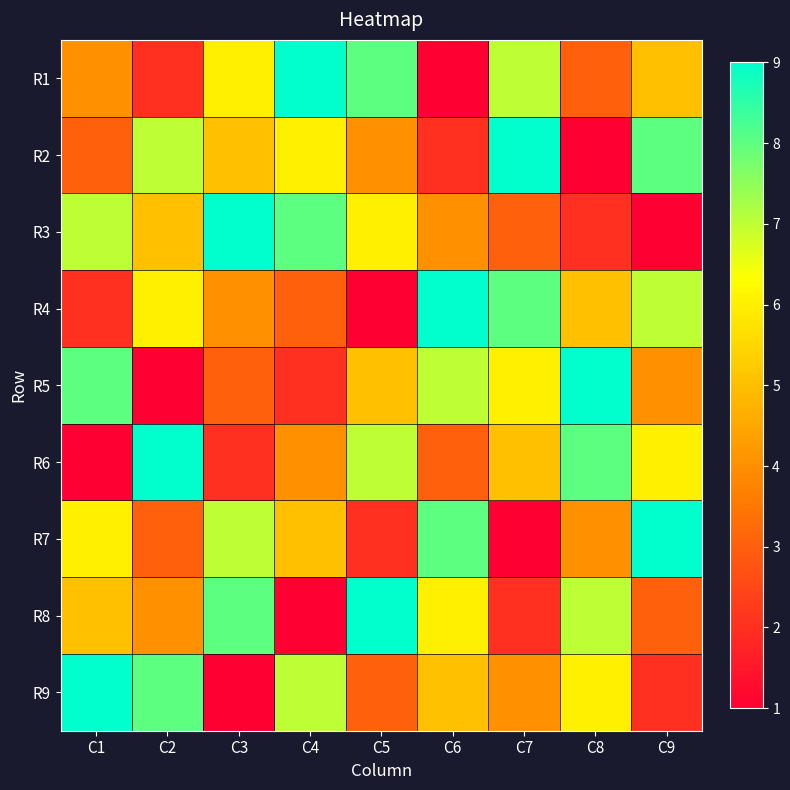

Reading right to left, transcribe all the data shown in this chart.

R1: C9=5	C8=3	C7=7	C6=1	C5=8	C4=9	C3=6	C2=2	C1=4
R2: C9=8	C8=1	C7=9	C6=2	C5=4	C4=6	C3=5	C2=7	C1=3
R3: C9=1	C8=2	C7=3	C6=4	C5=6	C4=8	C3=9	C2=5	C1=7
R4: C9=7	C8=5	C7=8	C6=9	C5=1	C4=3	C3=4	C2=6	C1=2
R5: C9=4	C8=9	C7=6	C6=7	C5=5	C4=2	C3=3	C2=1	C1=8
R6: C9=6	C8=8	C7=5	C6=3	C5=7	C4=4	C3=2	C2=9	C1=1
R7: C9=9	C8=4	C7=1	C6=8	C5=2	C4=5	C3=7	C2=3	C1=6
R8: C9=3	C8=7	C7=2	C6=6	C5=9	C4=1	C3=8	C2=4	C1=5
R9: C9=2	C8=6	C7=4	C6=5	C5=3	C4=7	C3=1	C2=8	C1=9